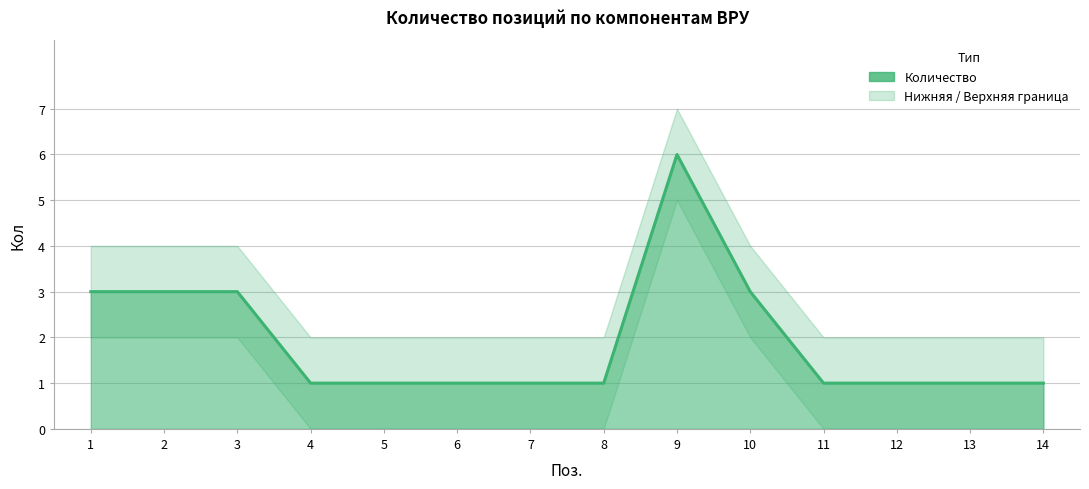

True or false: the data shows 1 at 14.

True